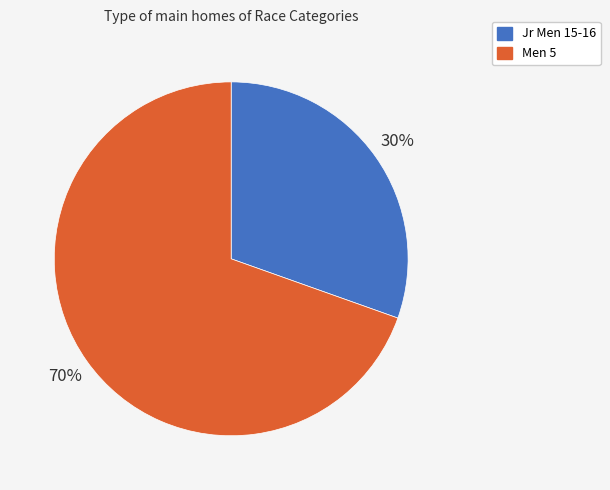

Rank the categories by value from highest to lowest.

Men 5, Jr Men 15-16